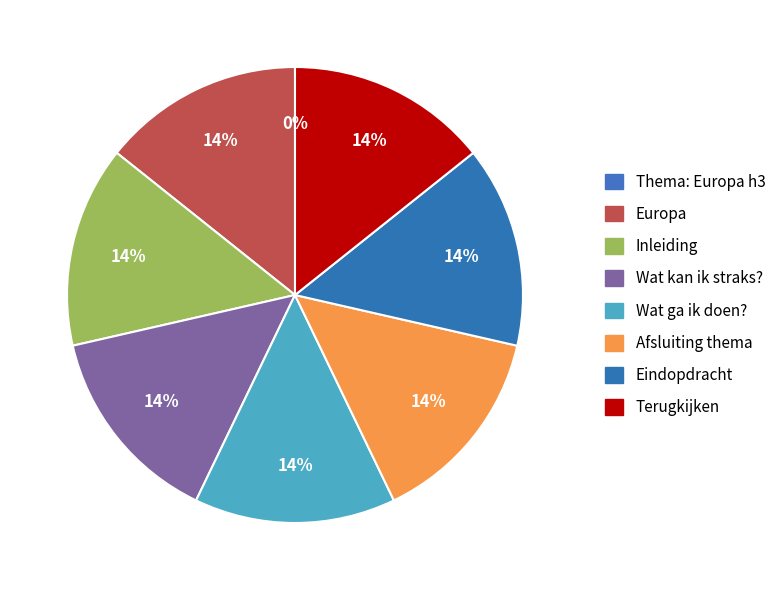

Between Terugkijken and Afsluiting thema, which is larger?

Terugkijken